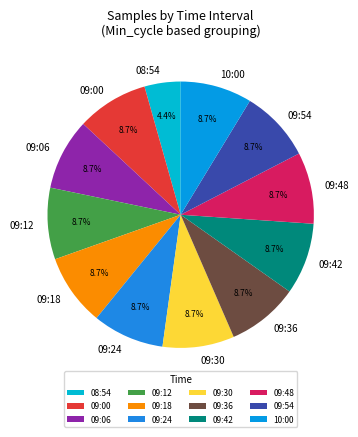

Do 09:24 and 09:36 together represent more than half of the pie?

No